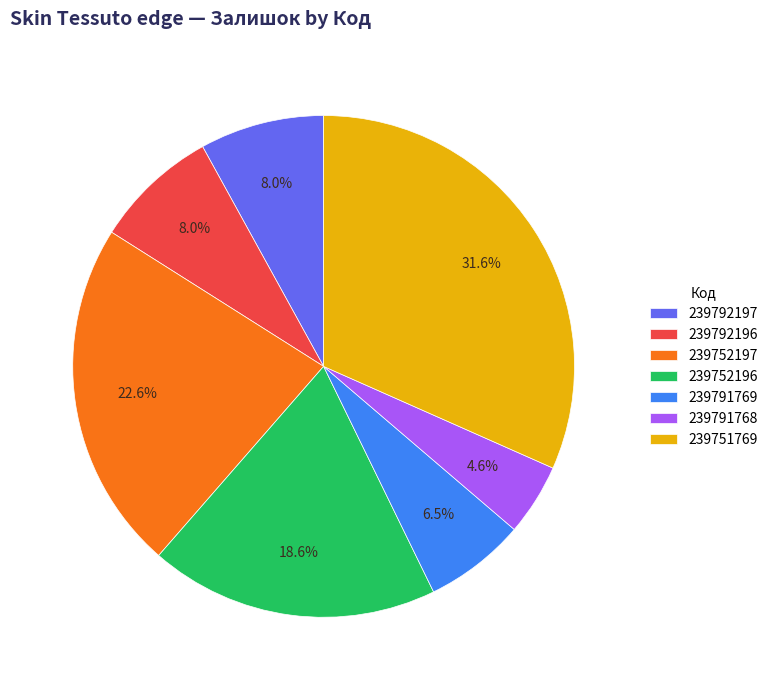

How many segments does this pie chart have?

7